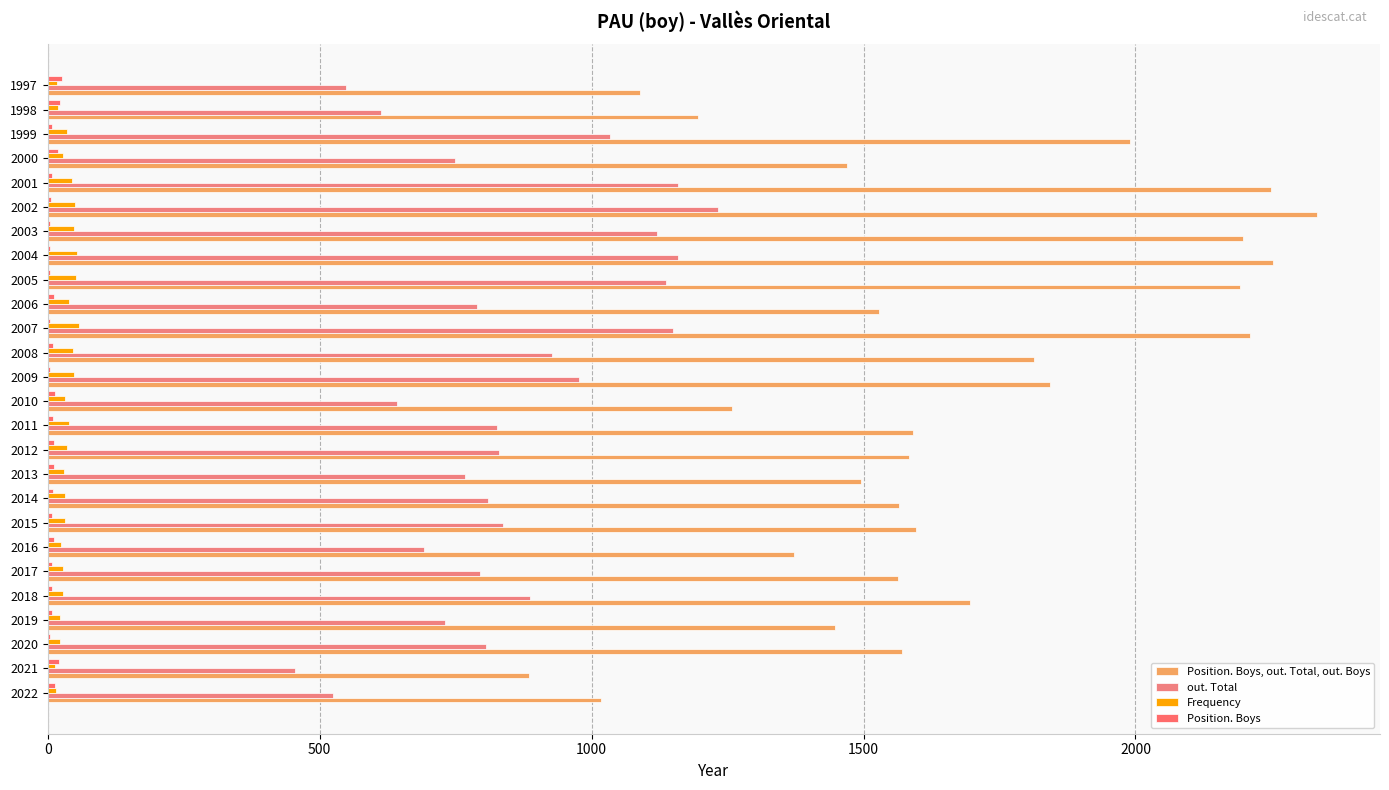

Count the number of data series in this chart.

4